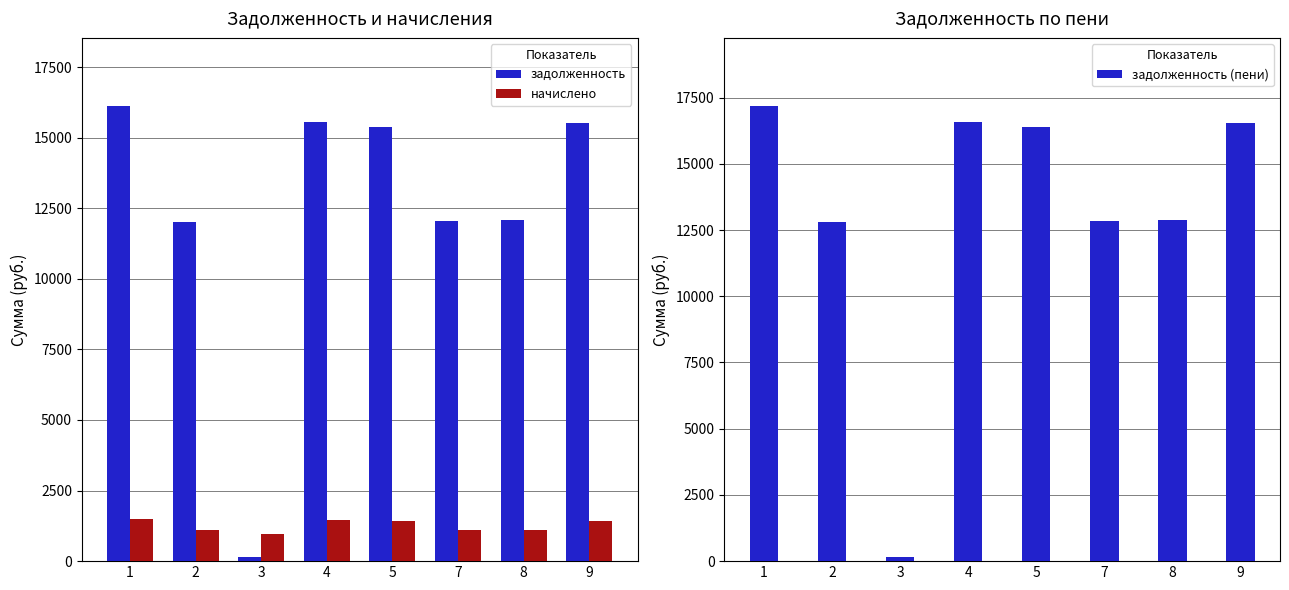

The задолженность (пени) series shows 17177.4 at 1. True or false?

True